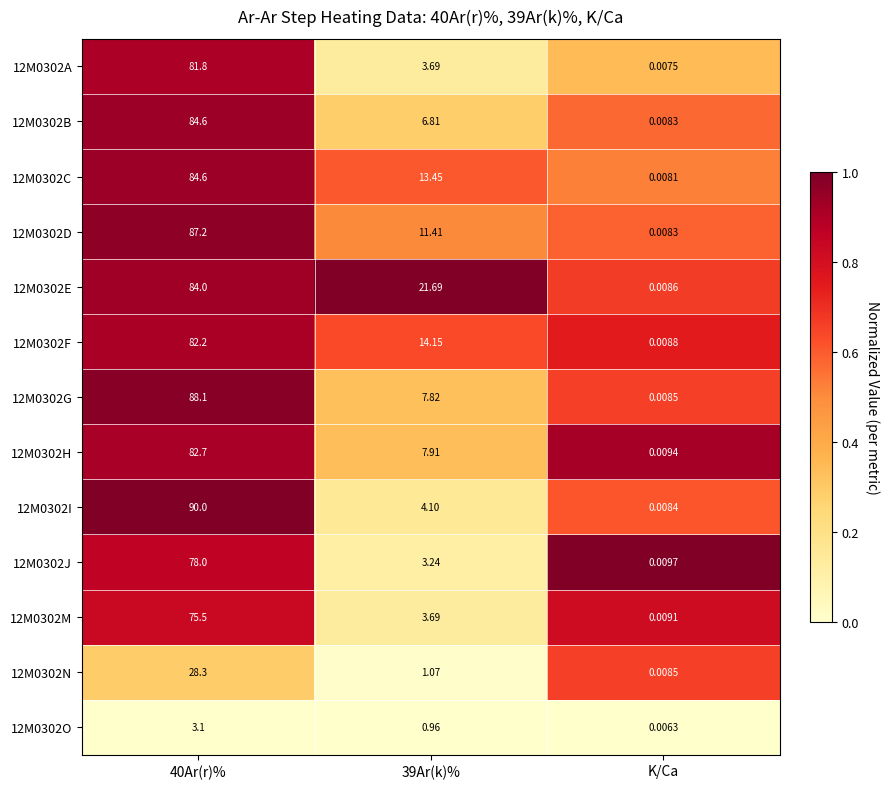

What is the greatest value displayed?

90.0